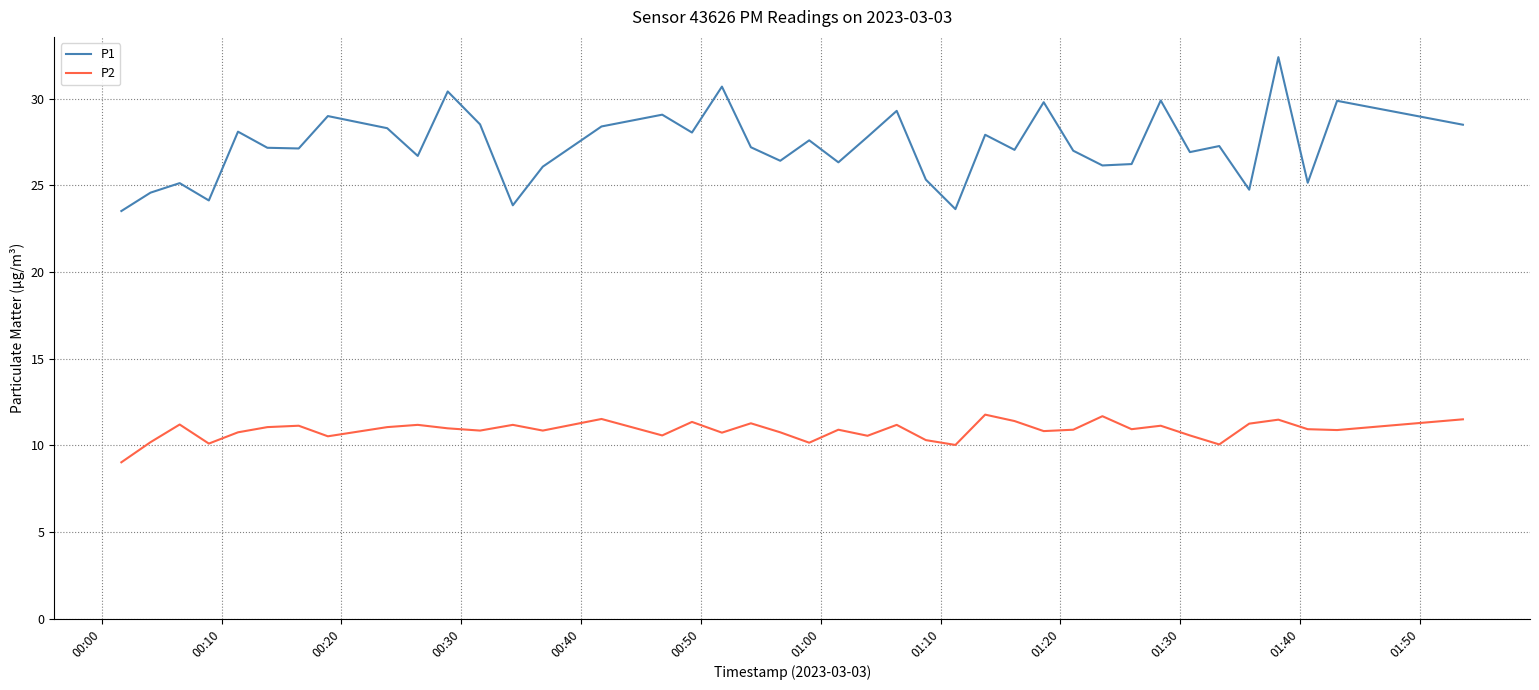

Which series has the largest total across all categories?

P1